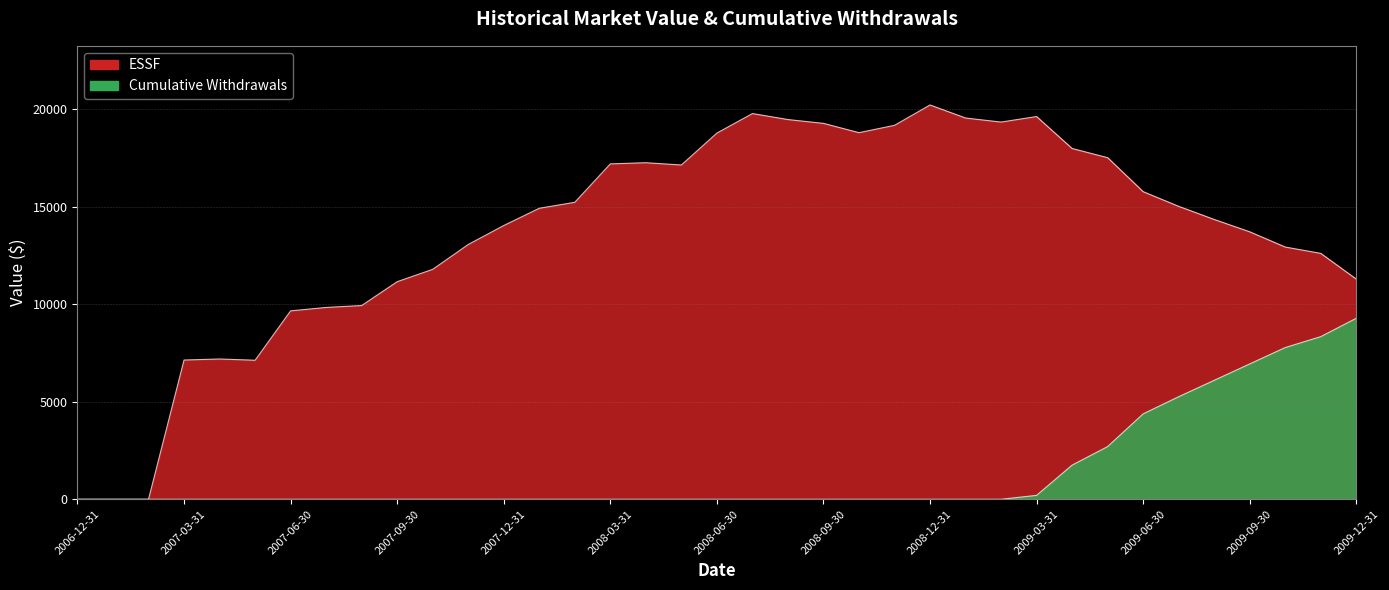

What are all the series names shown in the legend?

ESSF, Cumulative_Withdrawals